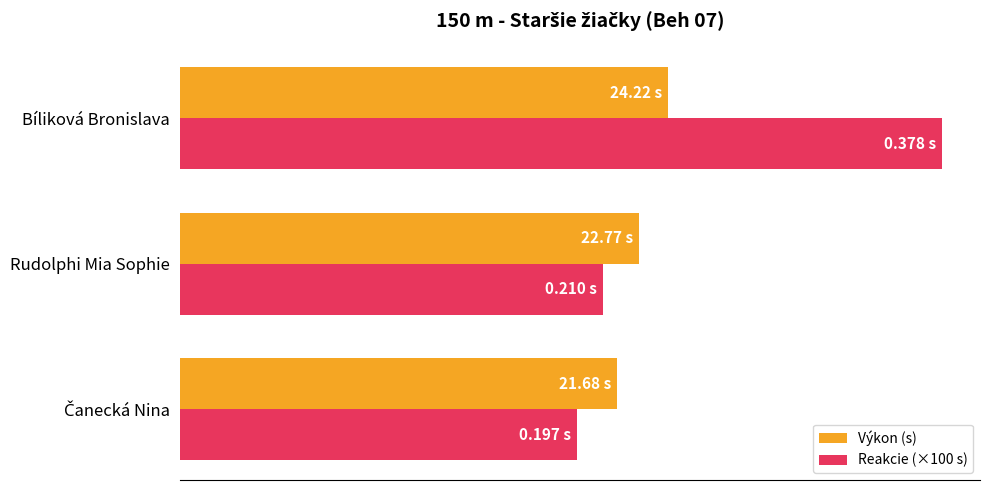

What are all the series names shown in the legend?

Výkon (s), Reakcie (×100 s)